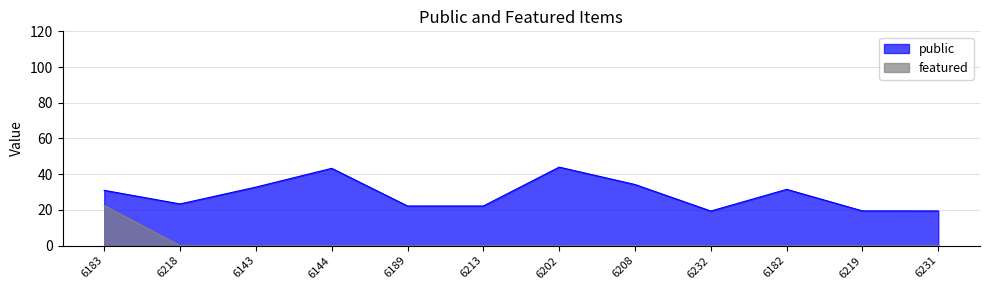

The value at 6231 is 13.9. True or false?

False